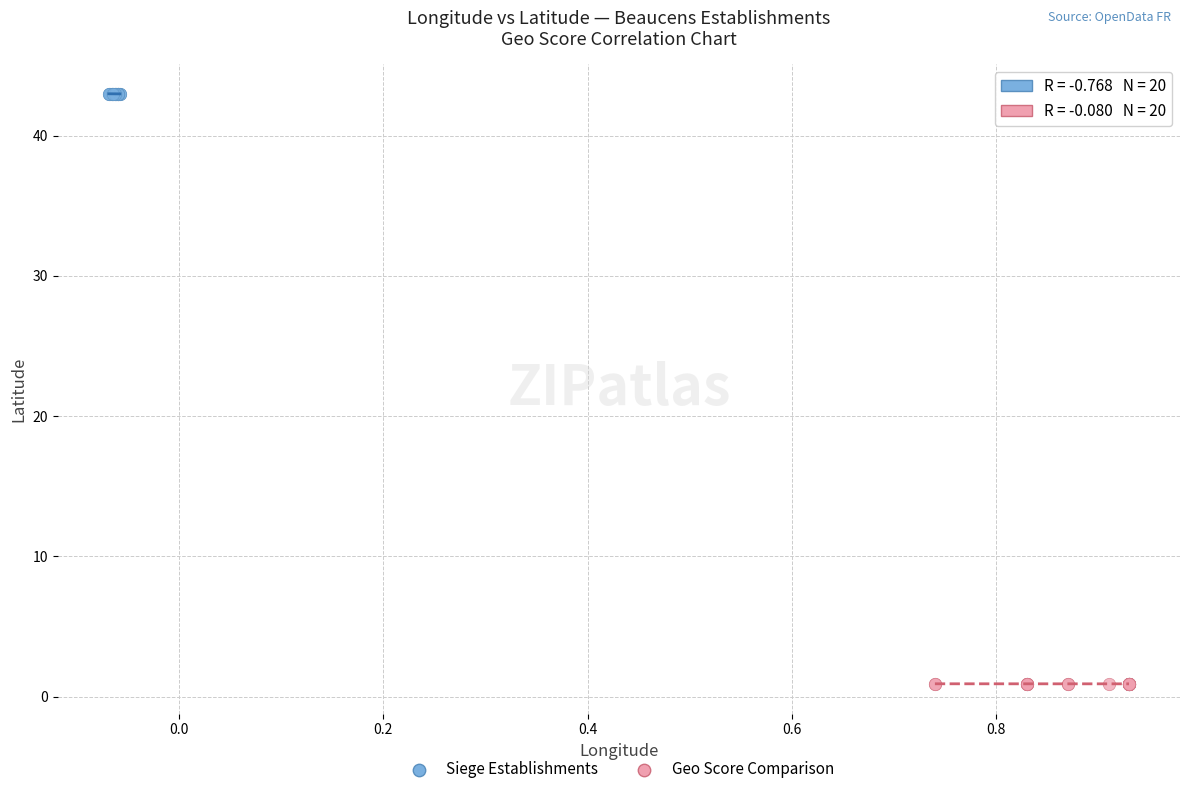

Which series has the largest Y range (max minus min)?

Geo Score Comparison